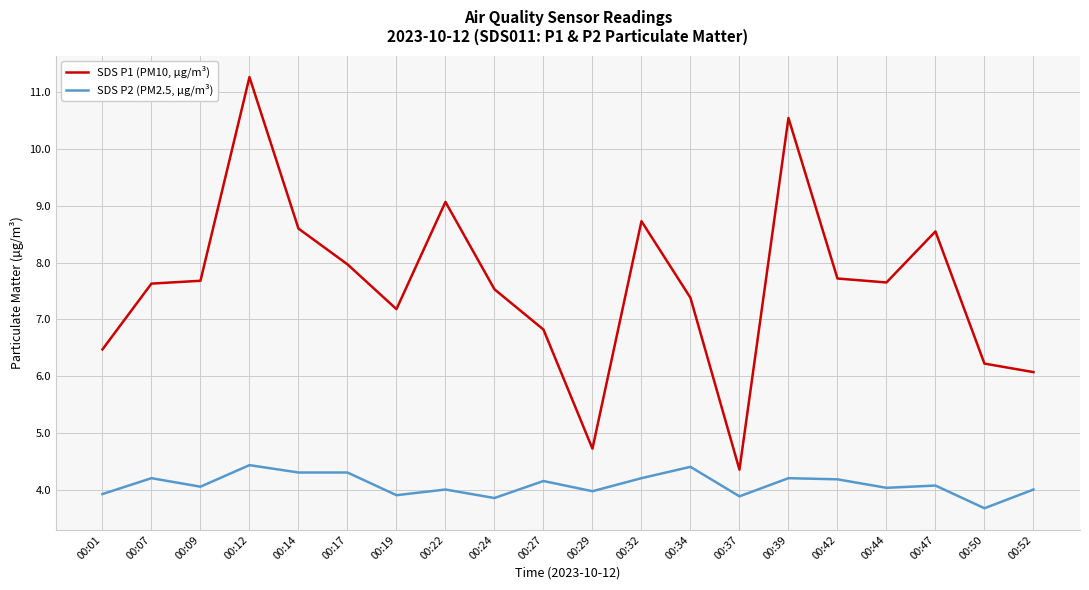

At 00:42, list the series in order from largest to smallest.

SDS P1 (PM10, µg/m³), SDS P2 (PM2.5, µg/m³)